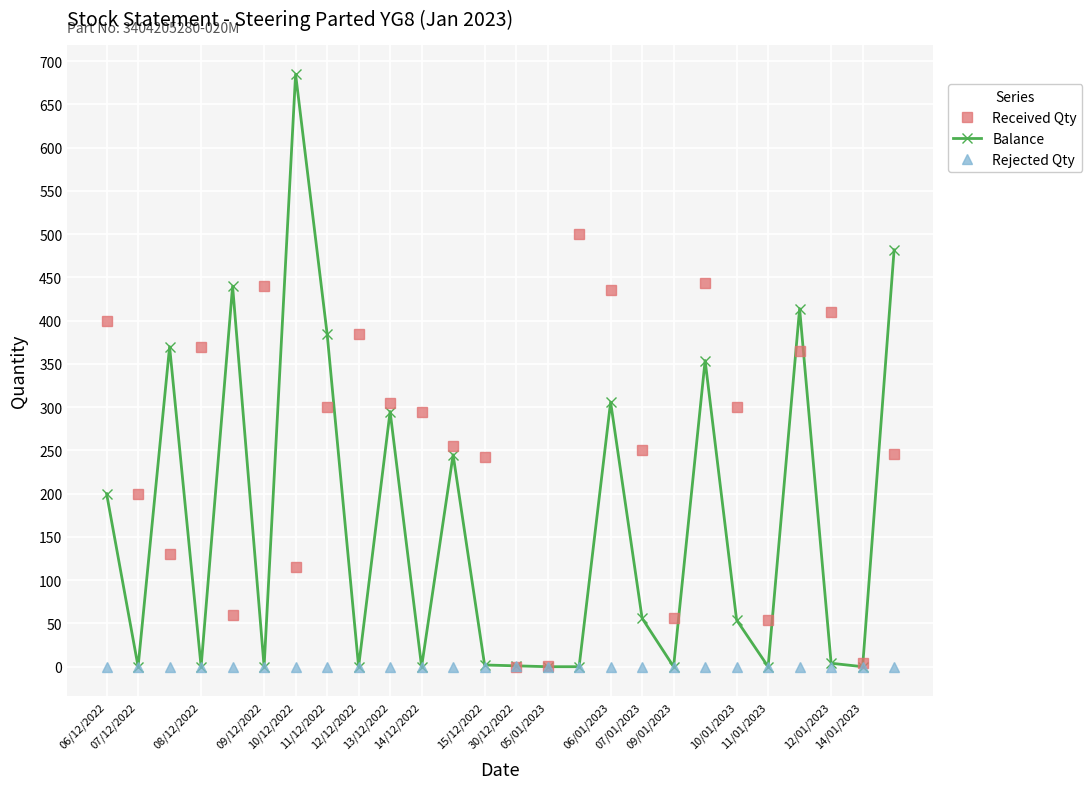

What is the highest value of the Balance series?

685